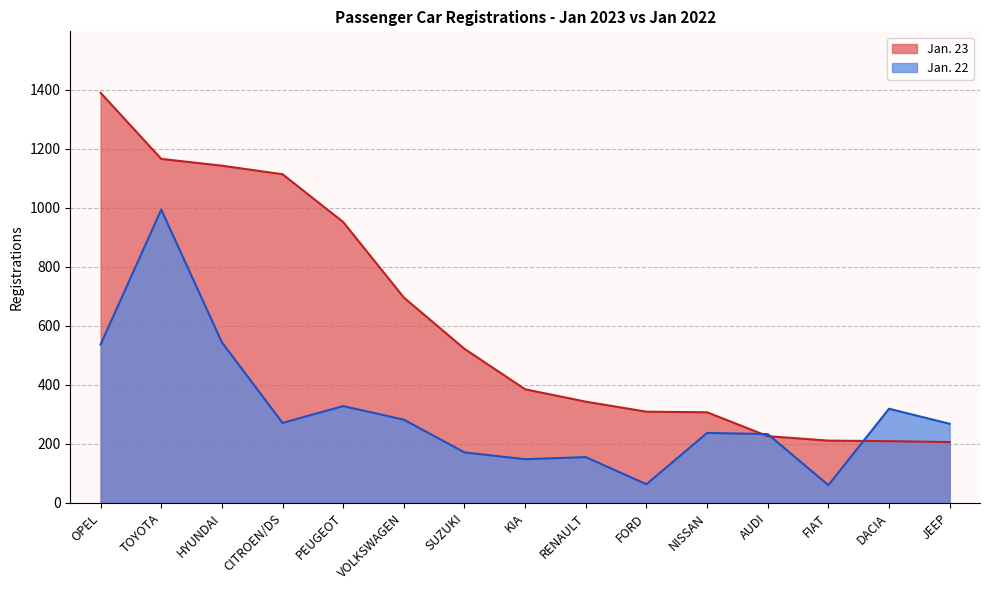

What is the label of the 15th point from the left?

JEEP